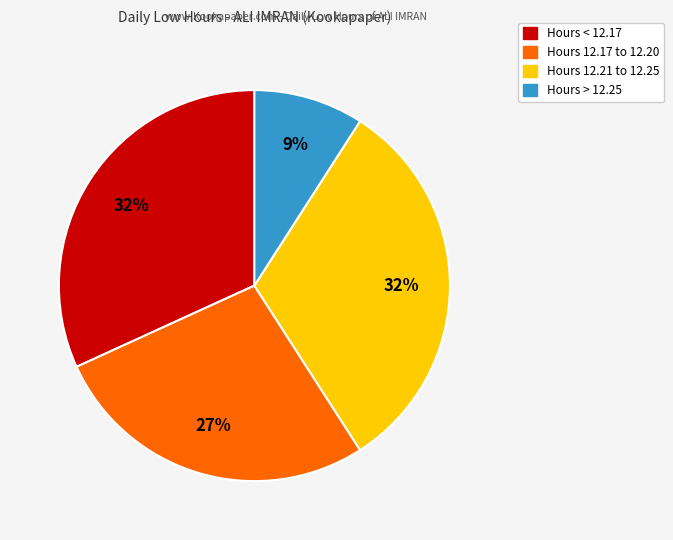

Is there any slice that represents more than half of the pie?

No